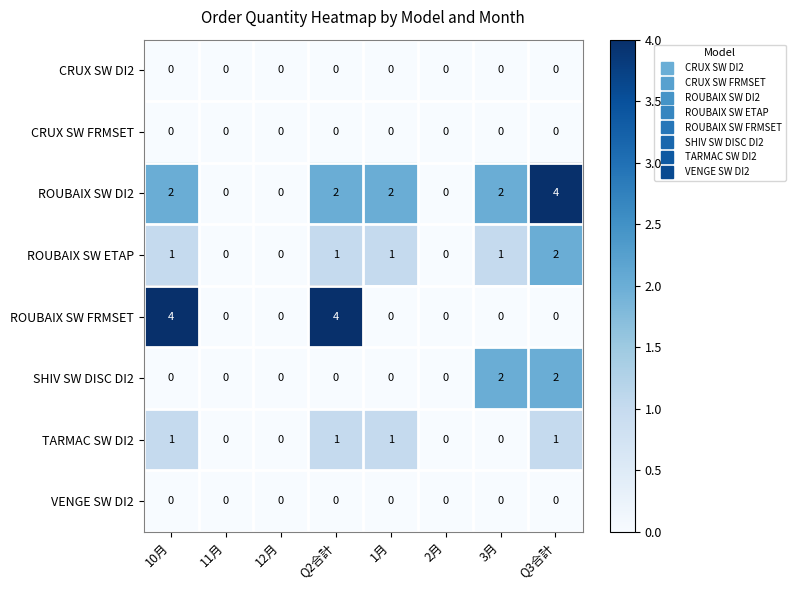

Is it true that ROUBAIX SW DI2 equals 3 at 1月?

False